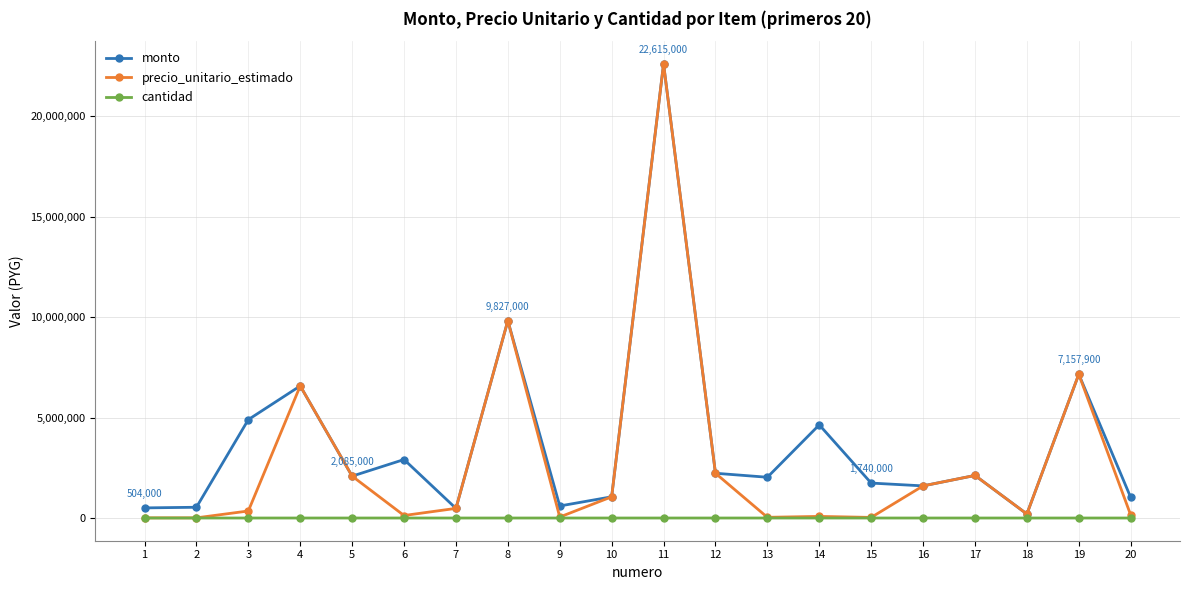

How many interior local peaks does the monto series have?

7